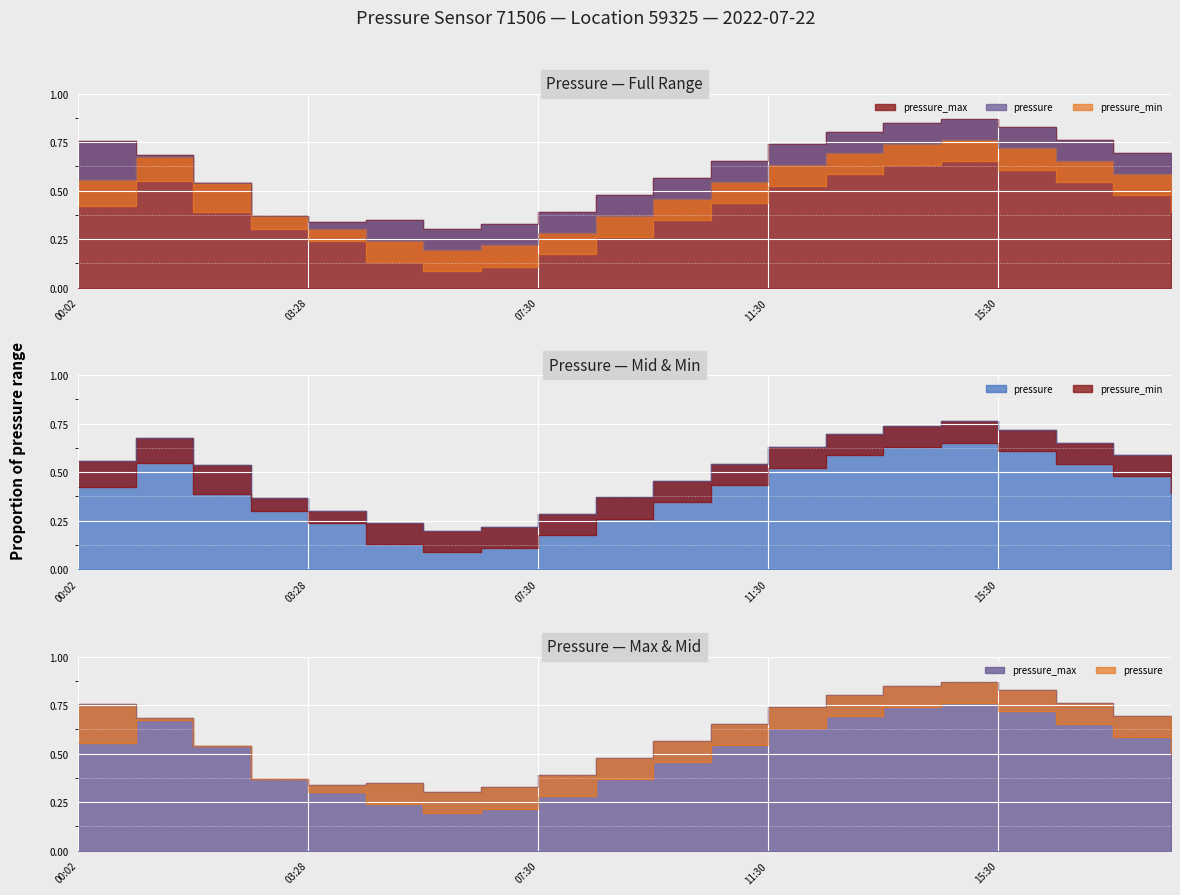

List the labels in order of pressure value, smallest first.

05:30, 06:30, 04:30, 07:30, 03:28, 03:01, 08:30, 09:30, 18:30, 02:02, 10:30, 00:02, 17:30, 11:30, 16:30, 01:03, 12:30, 15:30, 13:30, 14:30